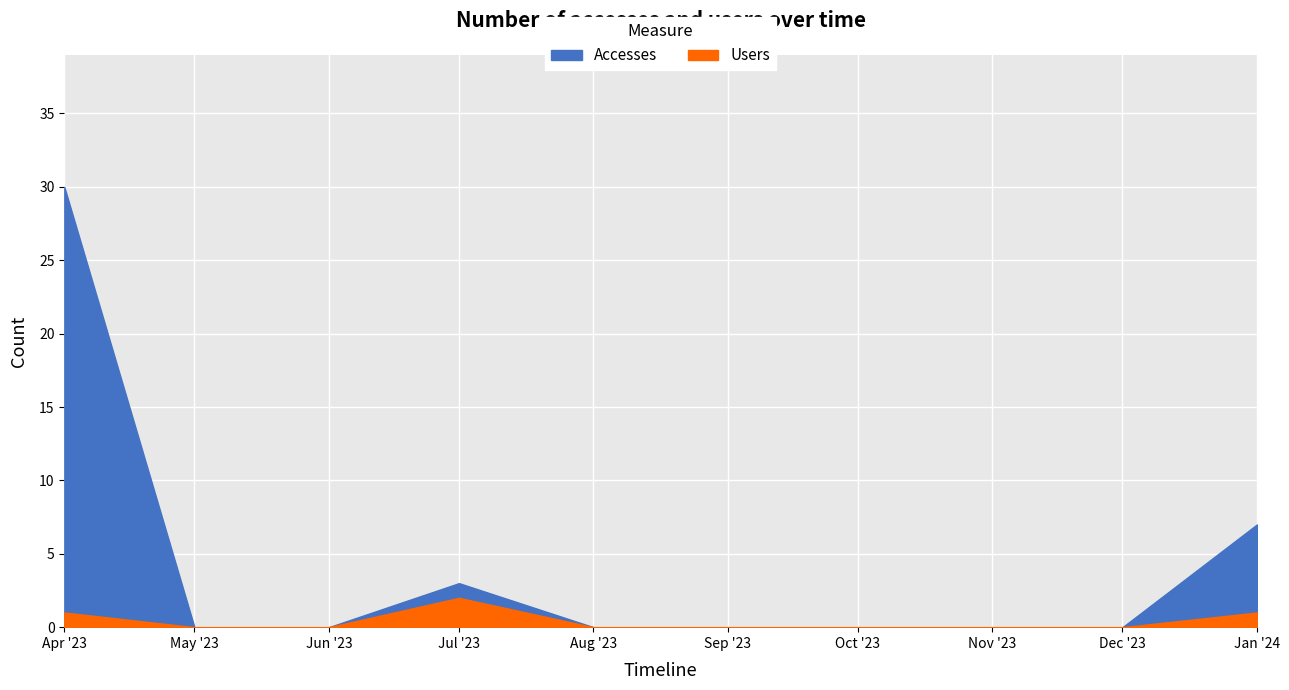

What is the label of the 1st point from the left?

2023-04-01